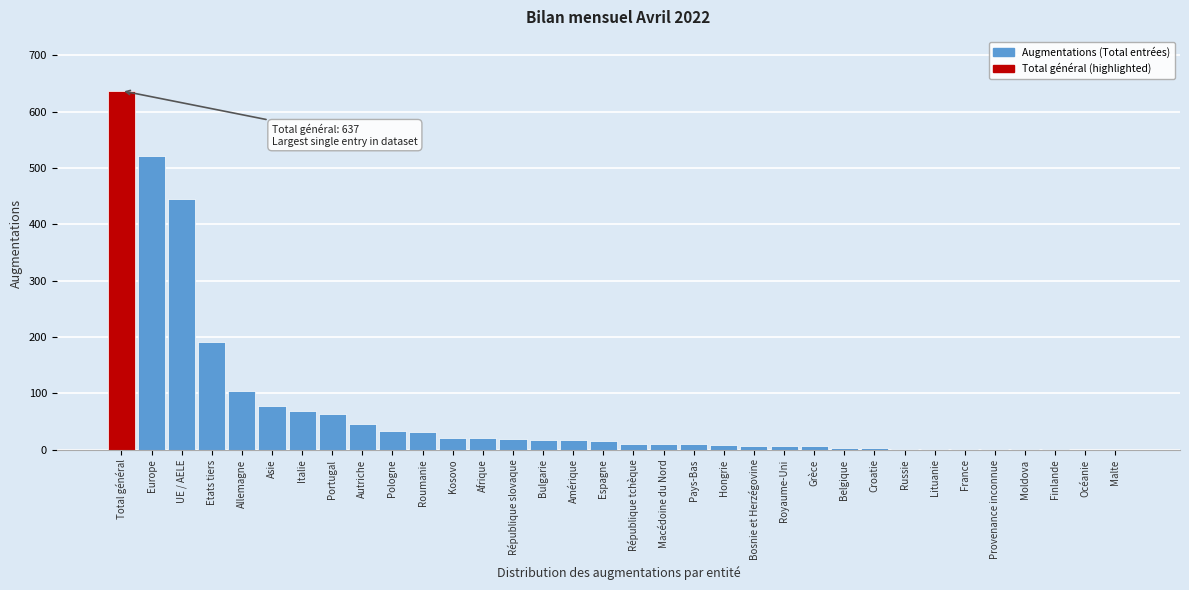

What is the maximum value shown in the chart?

637